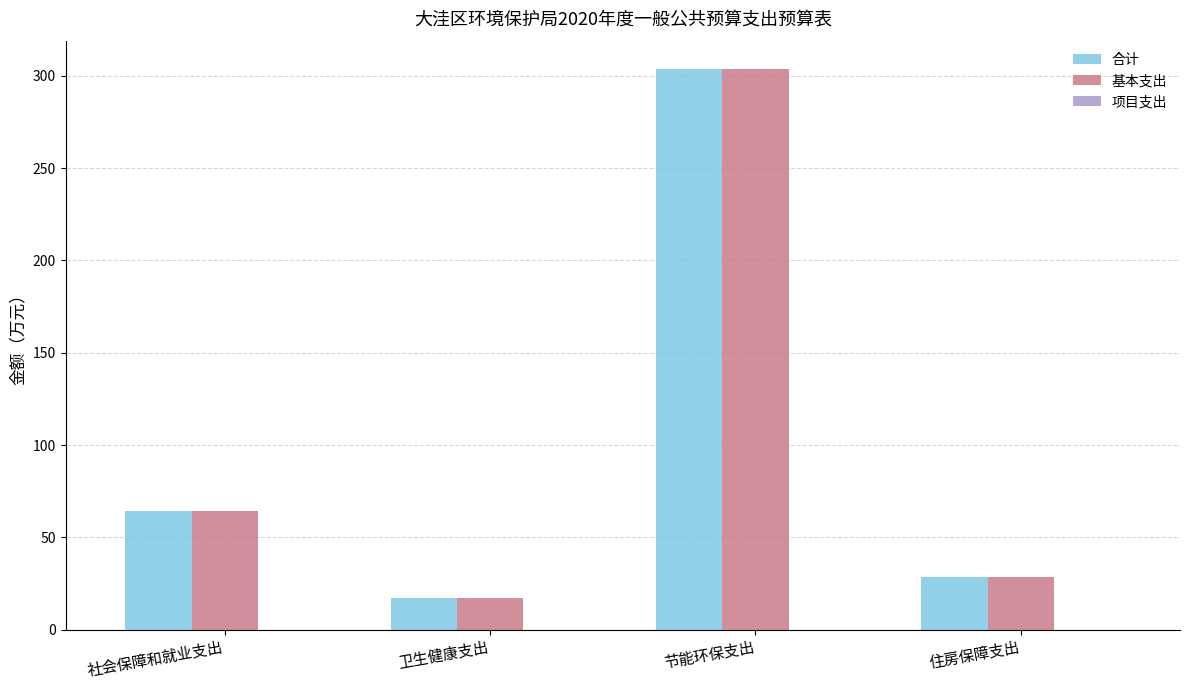

What is the sum of all 基本支出 values?

413.7